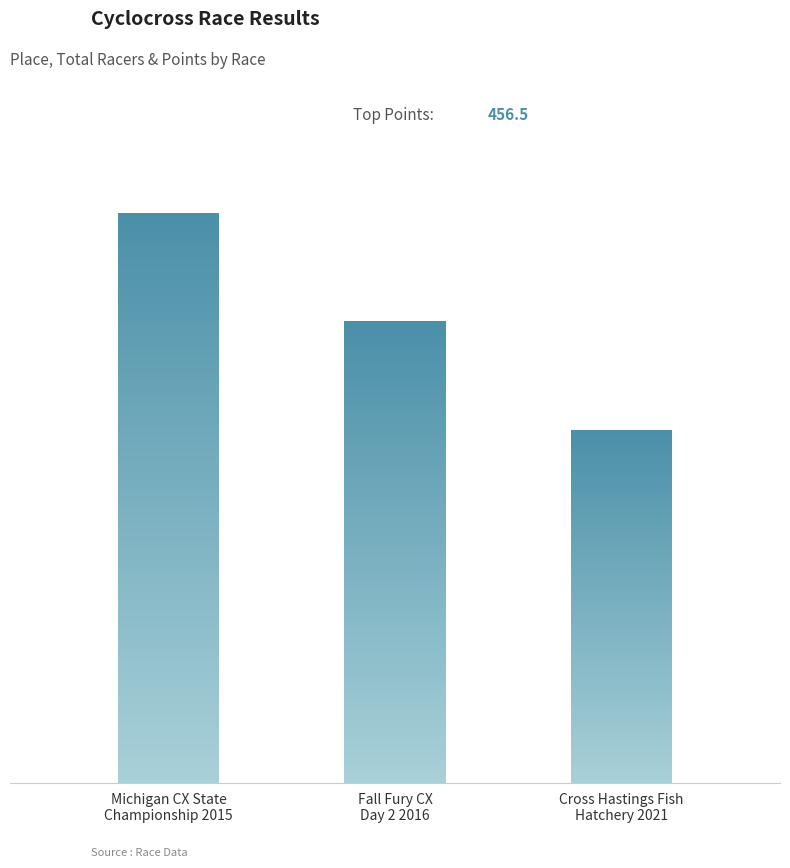

At how many categories does at least one series exceed 401?

1